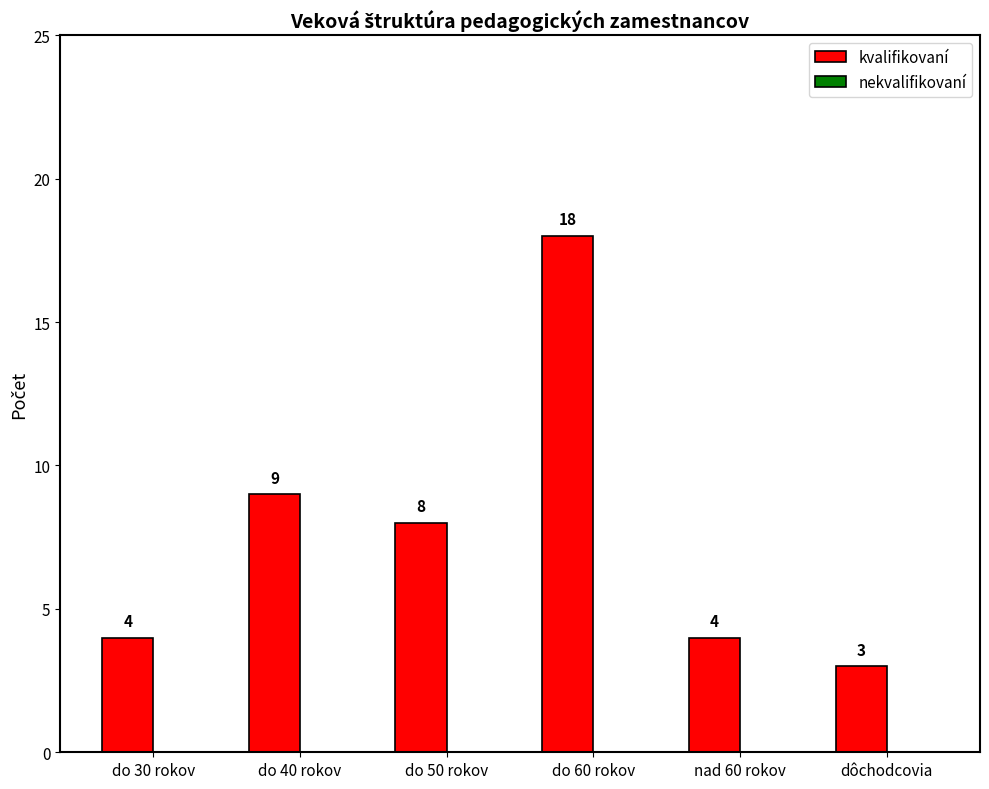

Approximately how many times larger is the value at do 40 rokov compared to do 60 rokov?

0.5